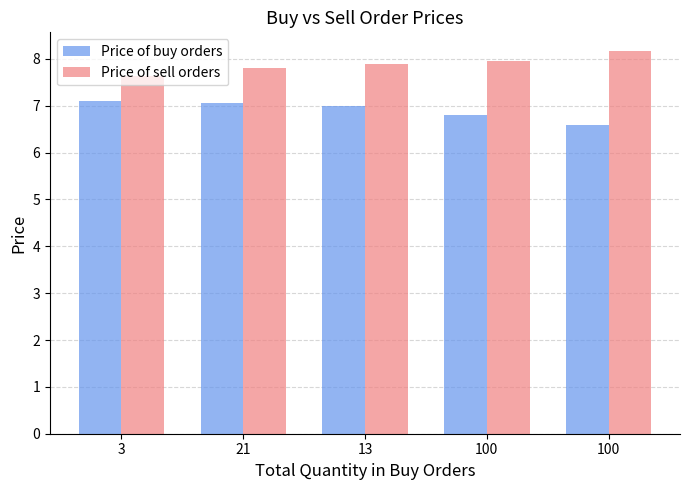

Does the chart contain any negative values?

No